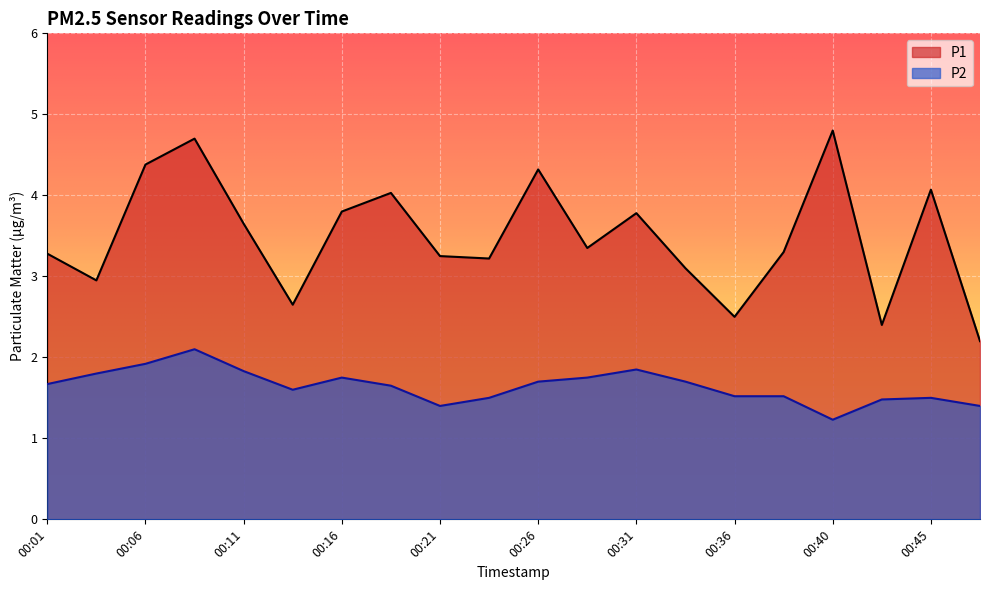

At how many categories does at least one series exceed 3?

15